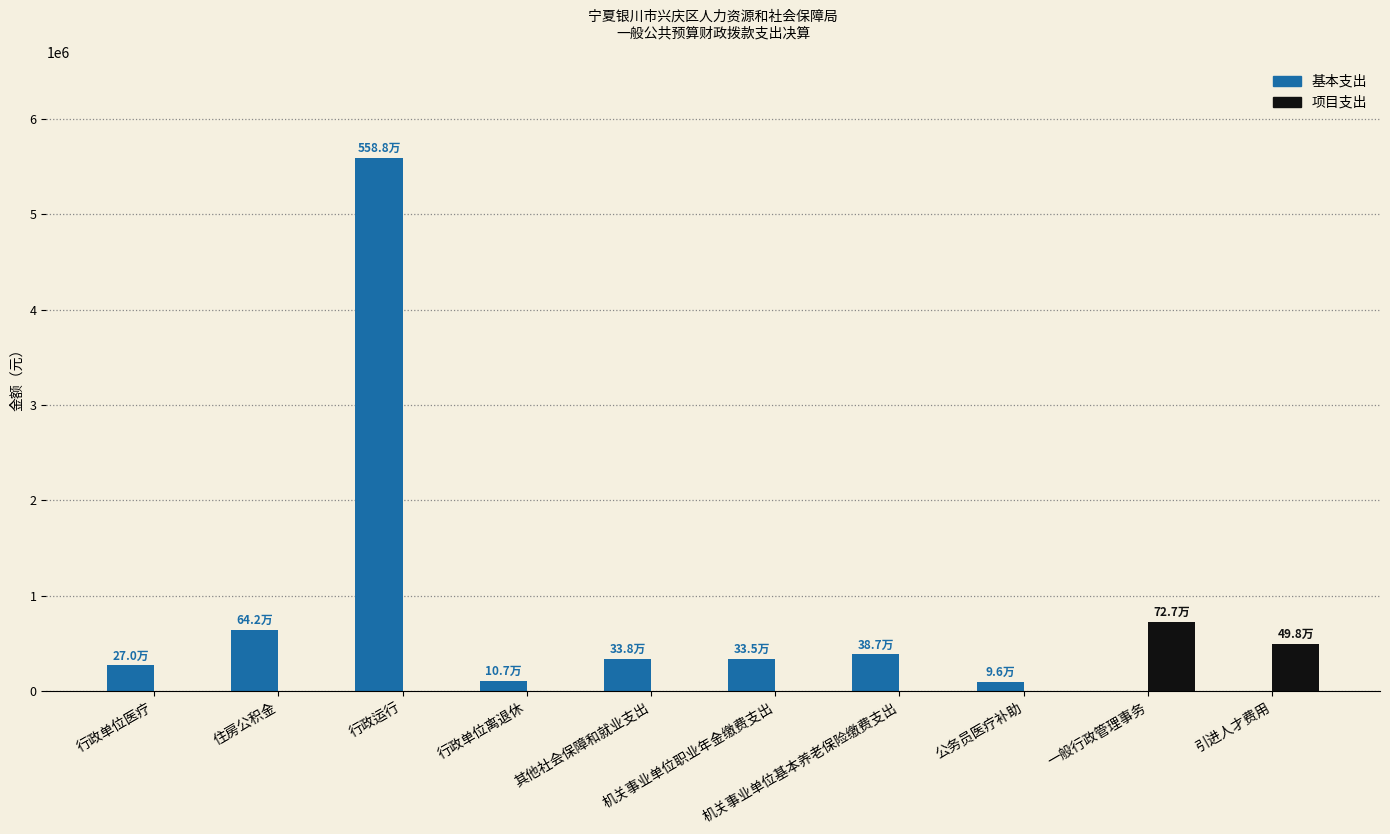

What is the total value across all series at 行政单位医疗?

269777.9